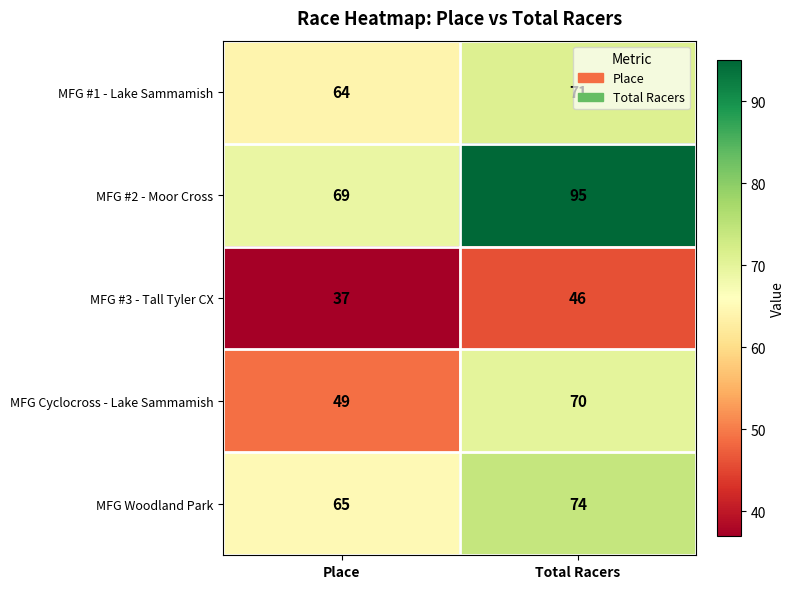

What is the difference between the MFG #1 - Lake Sammamish values at Total Racers and Place?

7